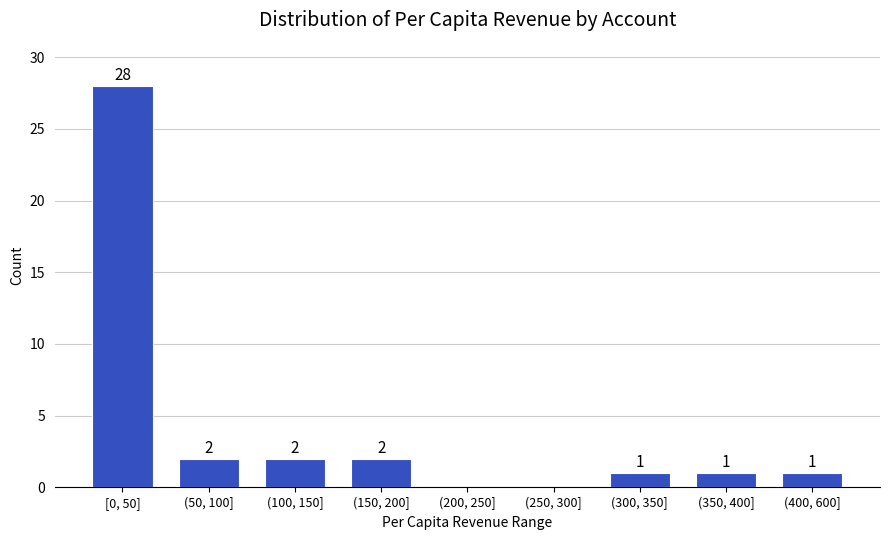

Reading left to right, what are all the values shown in this chart?

[0, 50]=28	(50, 100]=2	(100, 150]=2	(150, 200]=2	(200, 250]=0	(250, 300]=0	(300, 350]=1	(350, 400]=1	(400, 600]=1